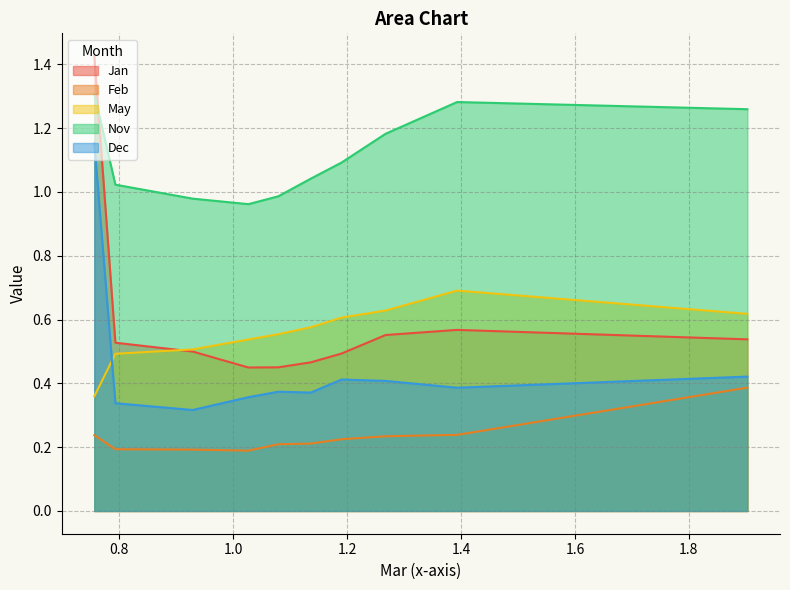

The value of Nov at pct25 is 1.4. True or false?

False